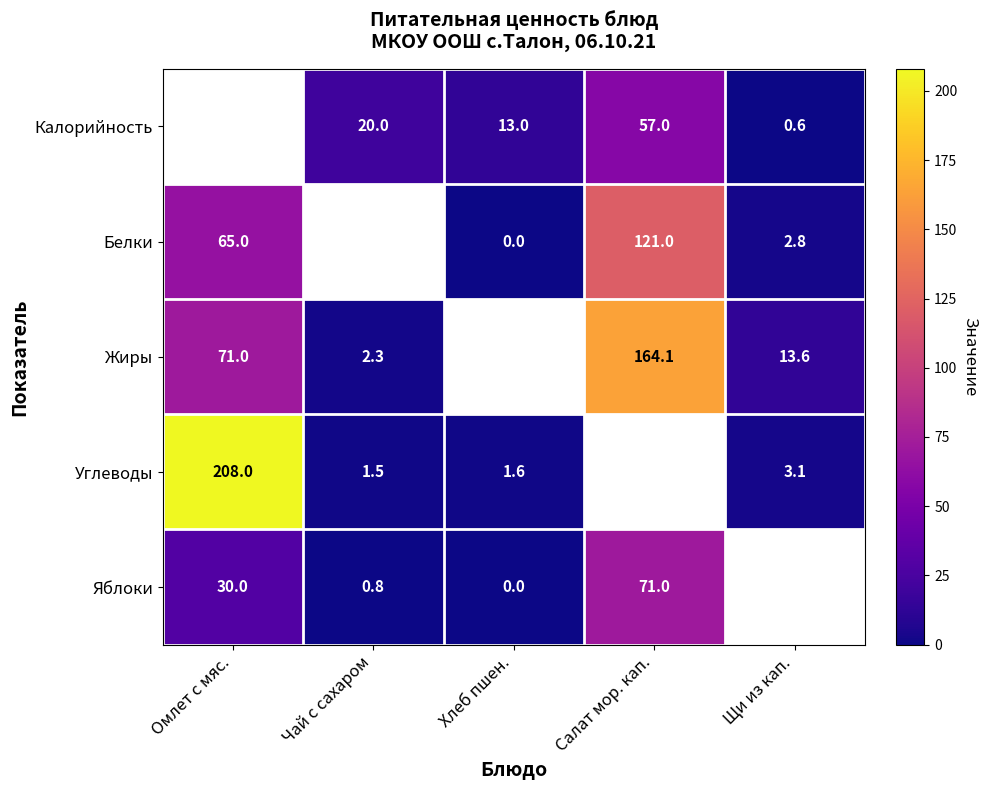

What is the sum of the Калорийность values at Хлеб пшен. and Щи из кап.?

13.6